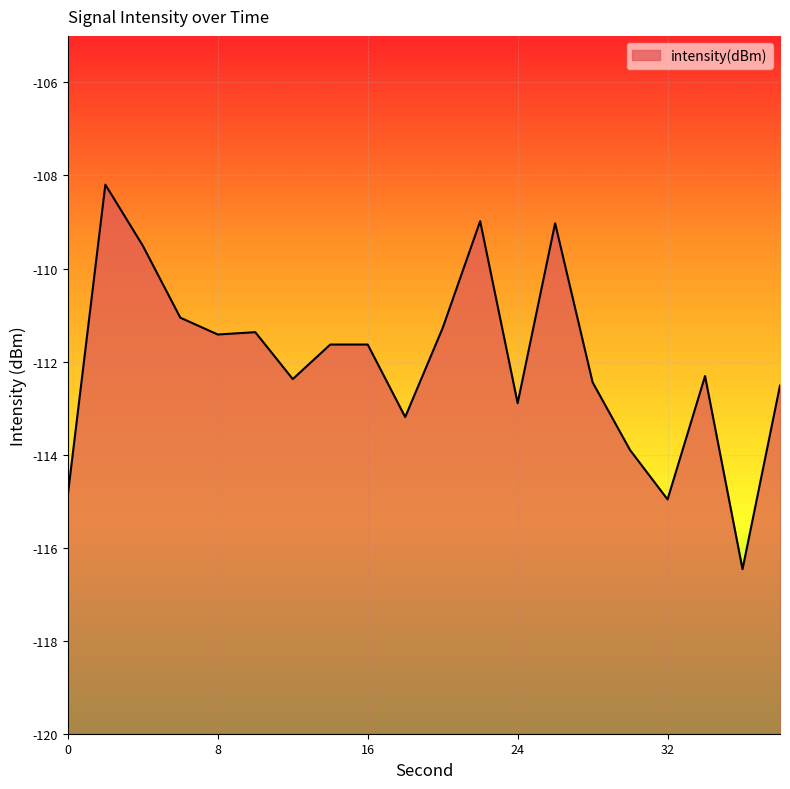

What is the change in value from 6 to 20?

-0.2